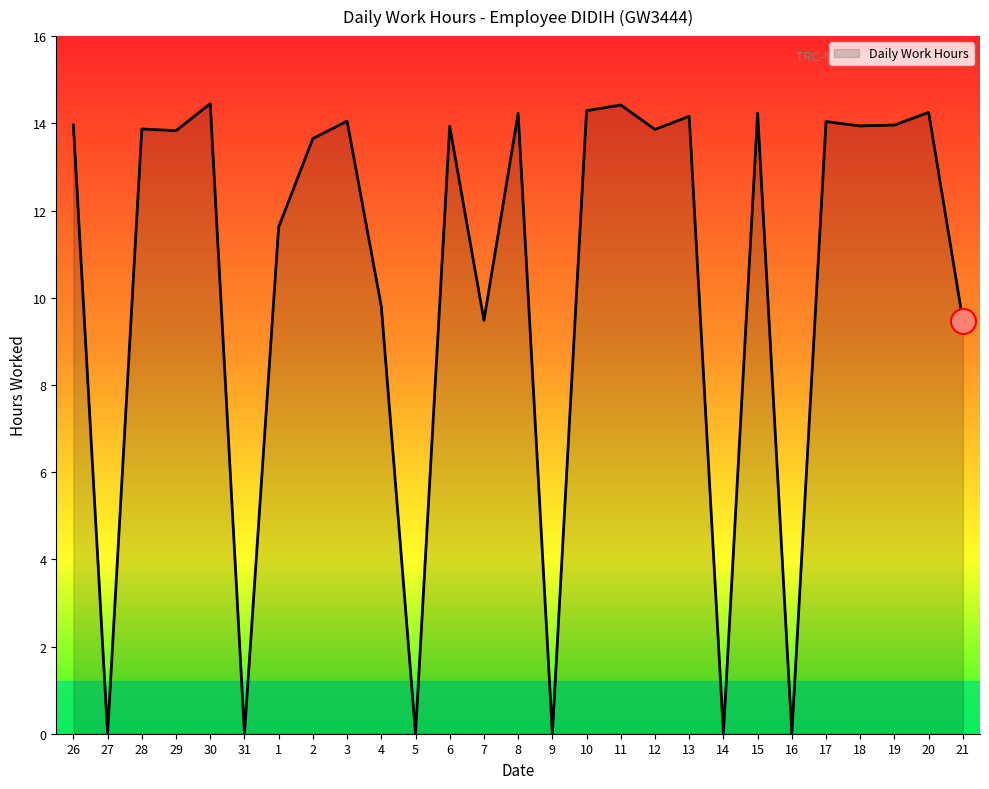

Is it true that the value at 4 is 14.4?

False